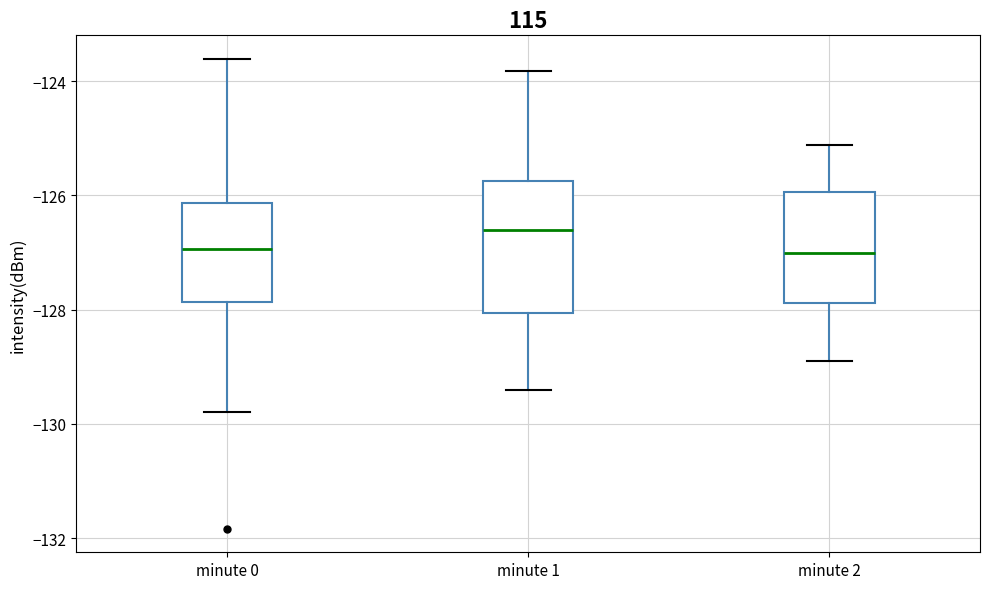

Where does the lower whisker of the box for minute 0 end on the y-axis? The values are not printed on the chart, so give them approximately, as read against the axis.

-129.8